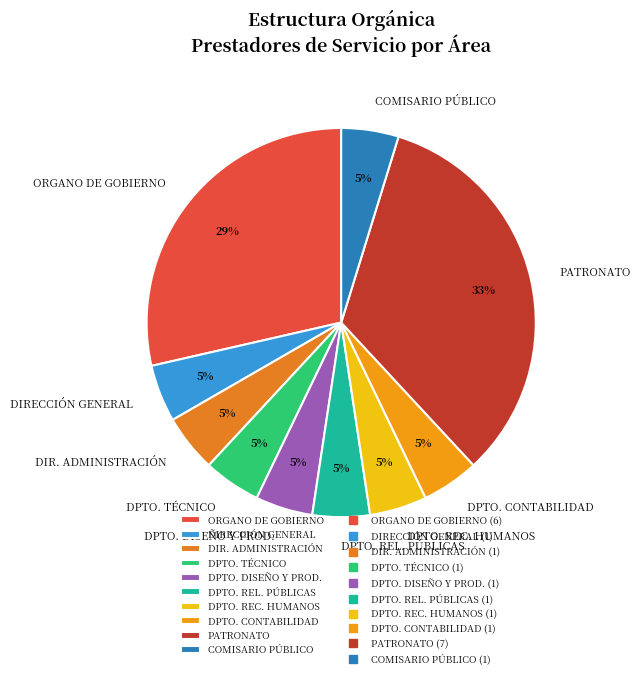

How many segments does this pie chart have?

10